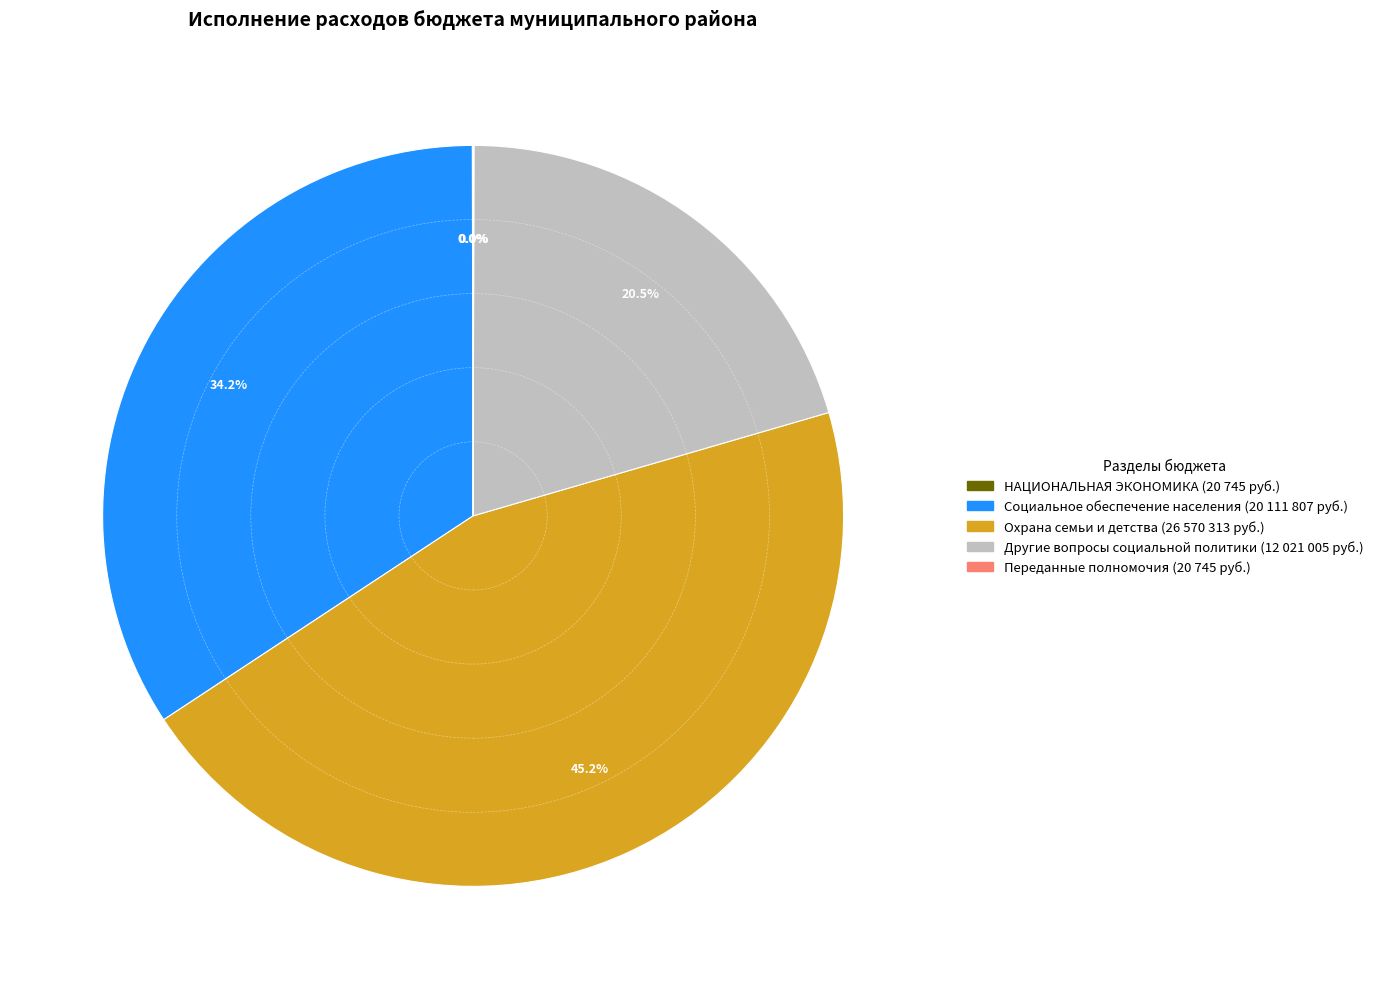

Is there a majority slice in this chart?

No